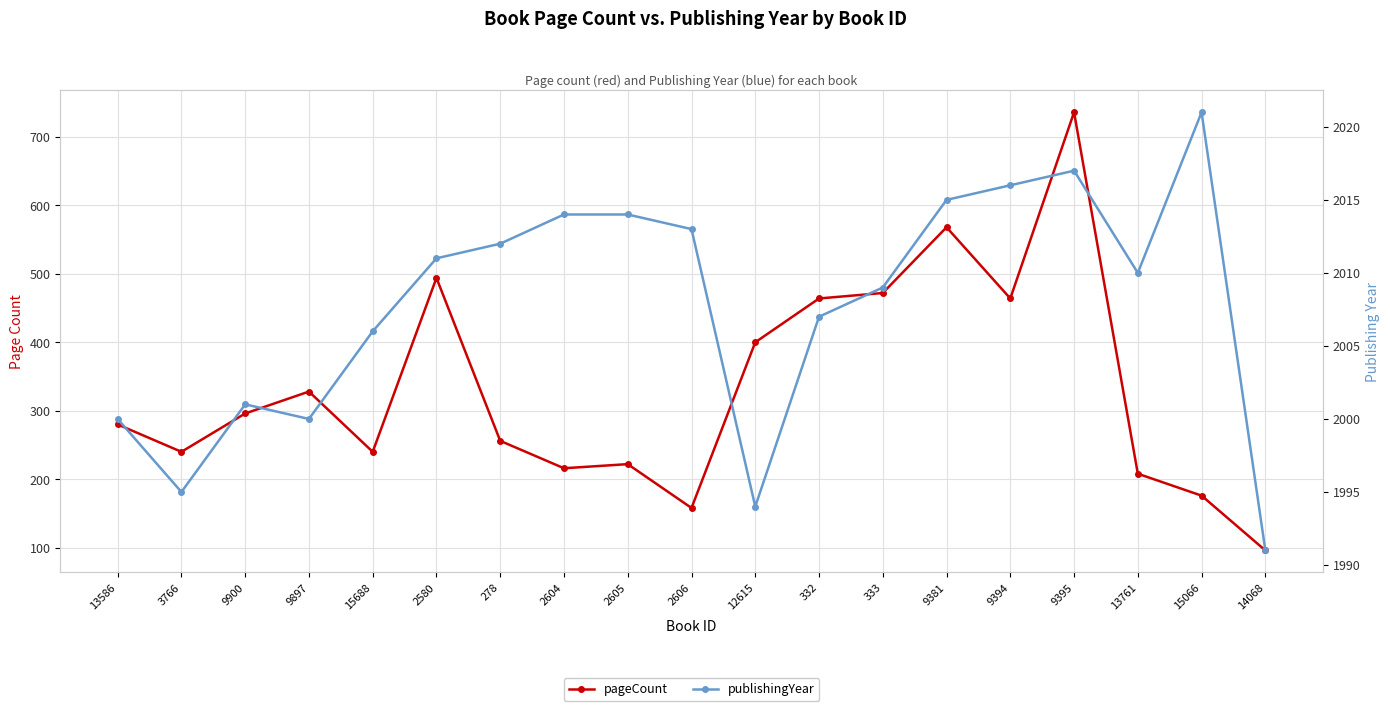

Where does the pageCount series first go above 280?

9900